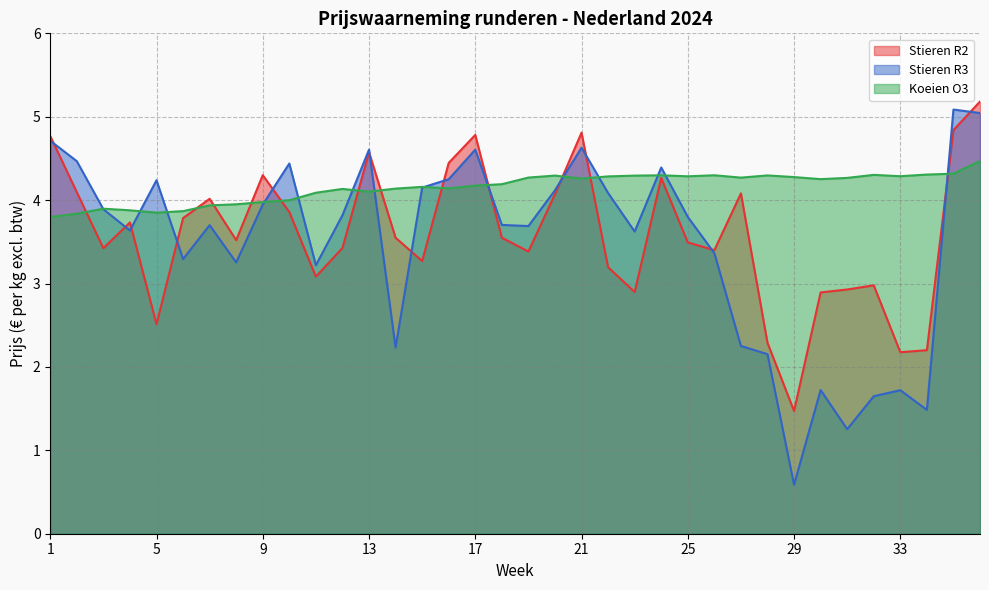

What are all the series names shown in the legend?

Stieren R2, Stieren R3, Koeien O3